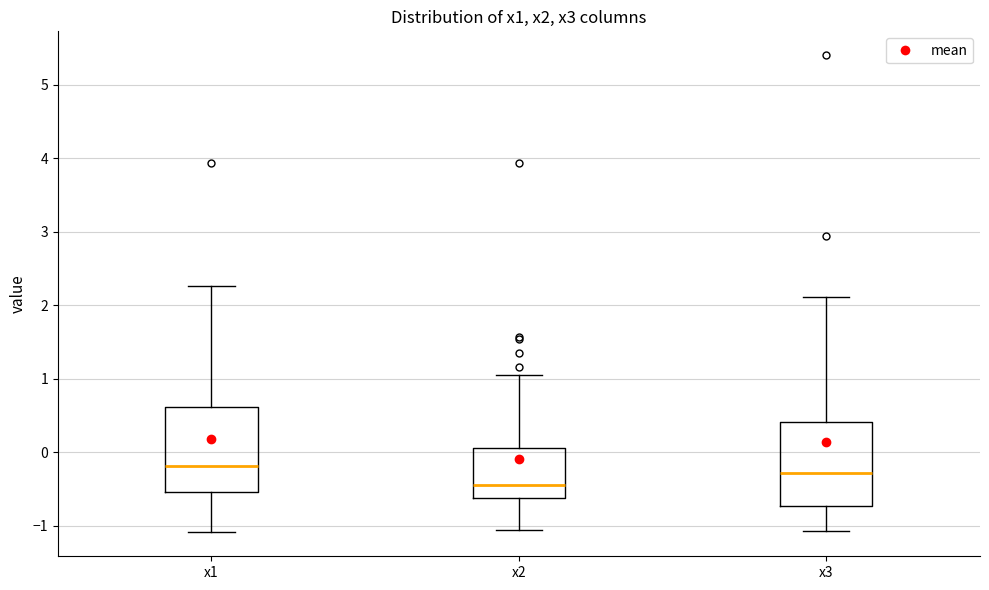

Reading left to right, transcribe this box plot: for each box, give where its median line is, the range the box spans, and where its two whiskers end, as read against the y-axis. The values are not printed on the chart, so give them approximately, as read against the axis.

x1: median -0.2, box -0.5 to 0.6, whiskers -1.1 to 2.3
x2: median -0.4, box -0.6 to 0.1, whiskers -1.1 to 1.1
x3: median -0.3, box -0.7 to 0.4, whiskers -1.1 to 2.1